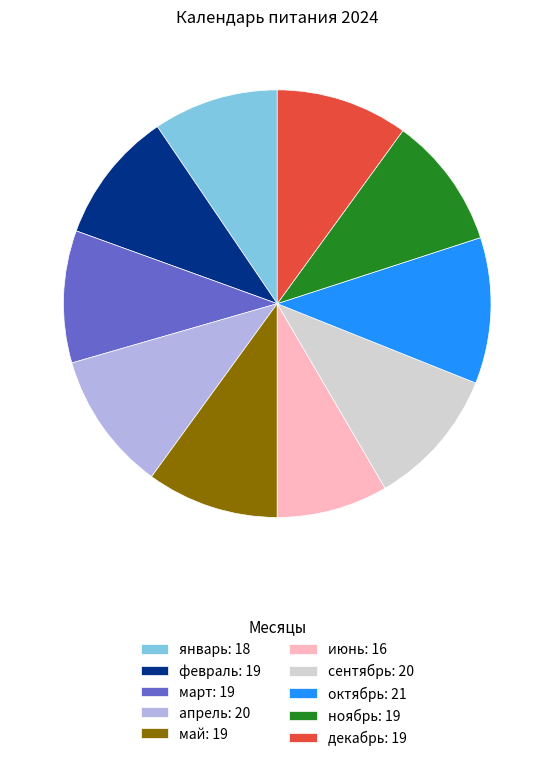

The октябрь: 21 slice represents 11% of the pie. True or false?

True